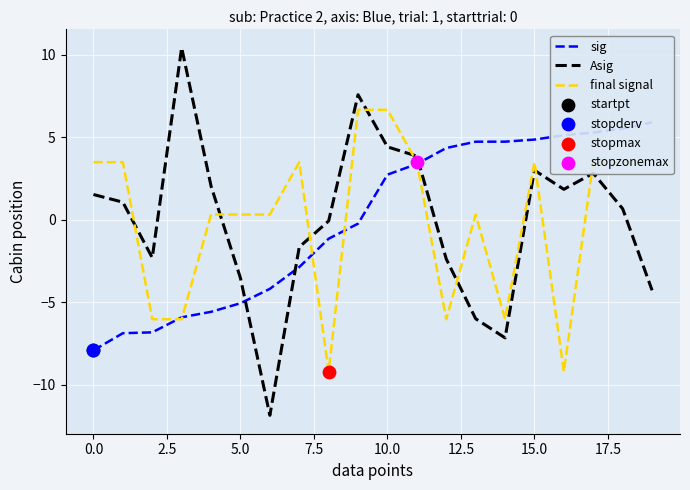

What are all the series names shown in the legend?

sig, Asig, final signal